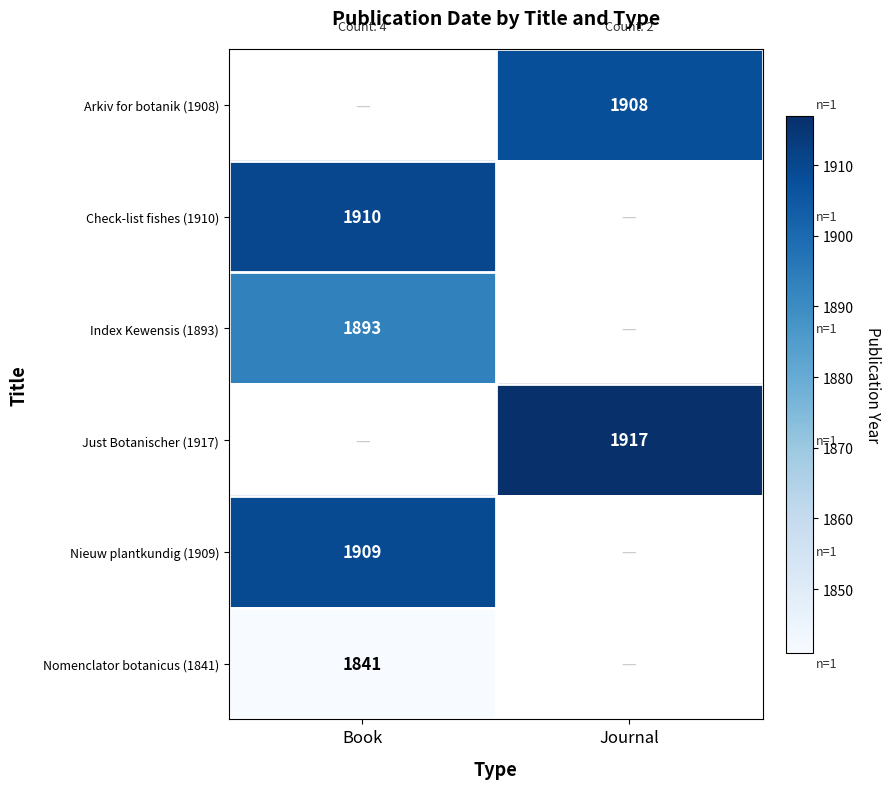

Is the value of Check-list fishes (1910) at Book greater than the value of Nomenclator botanicus (1841) at Book?

Yes